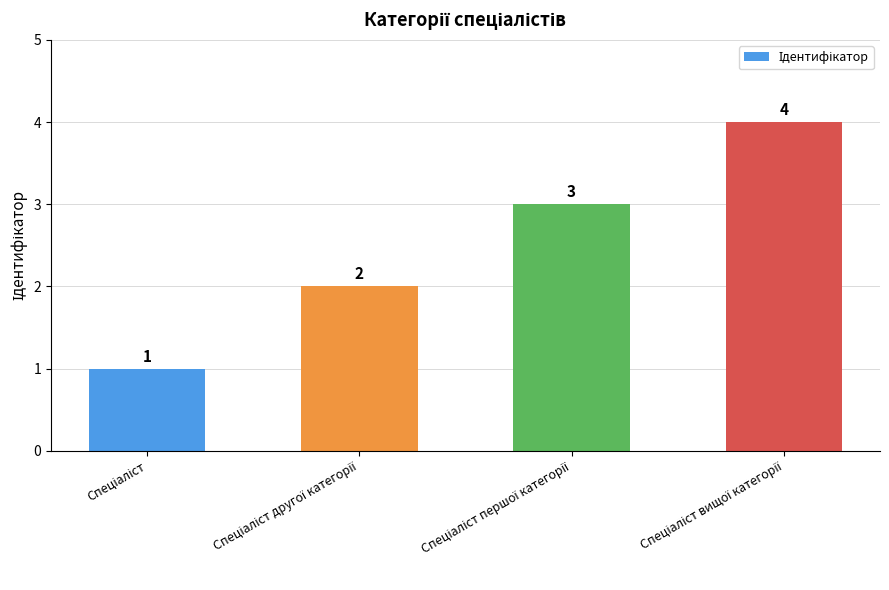

How many values are between 2 and 4?

3